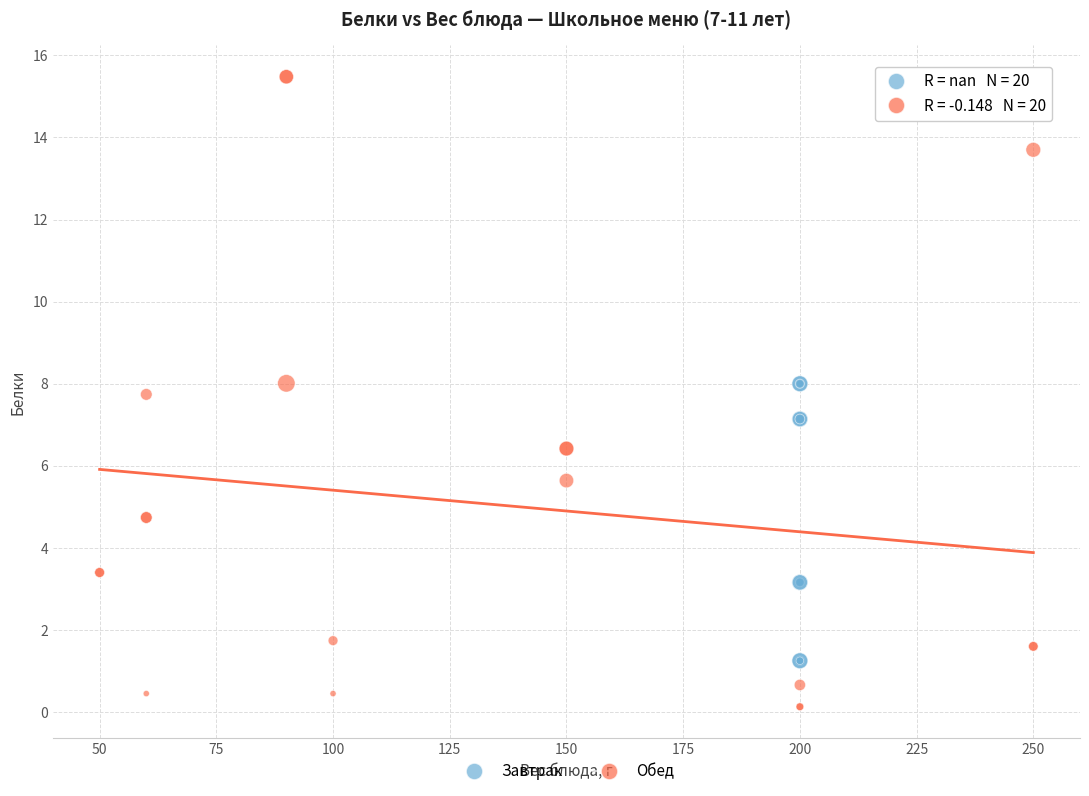

Which series has the largest Y range (max minus min)?

Обед